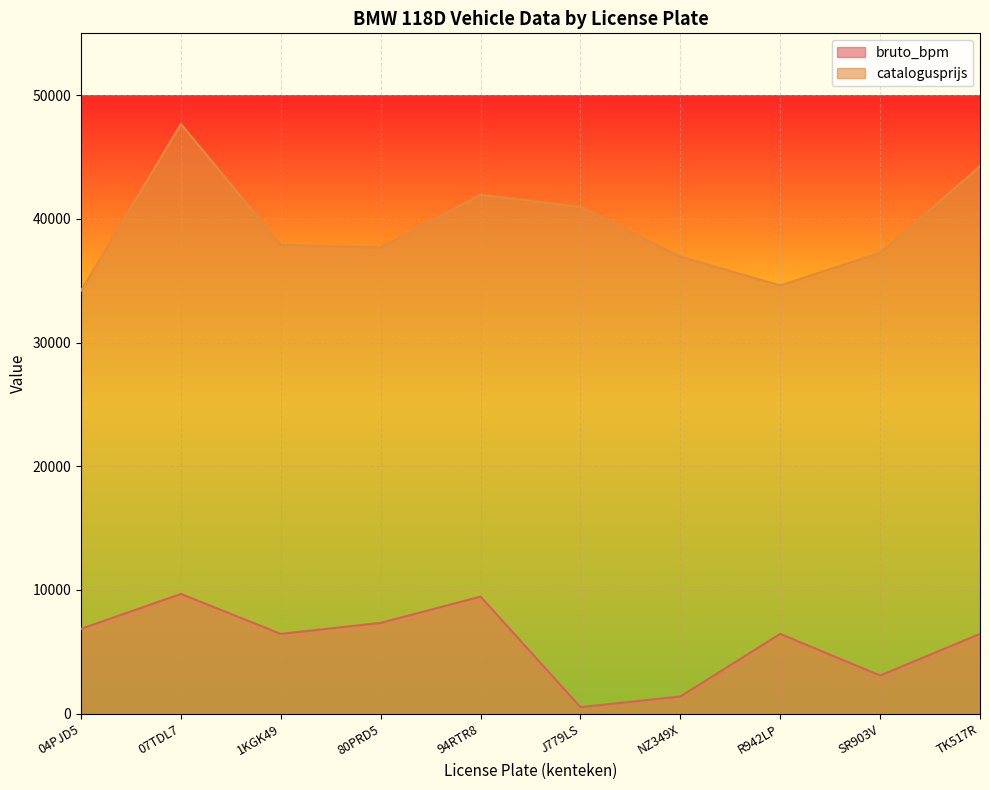

Is the value of catalogusprijs at 04PJD5 greater than the value of bruto_bpm at 1KGK49?

Yes